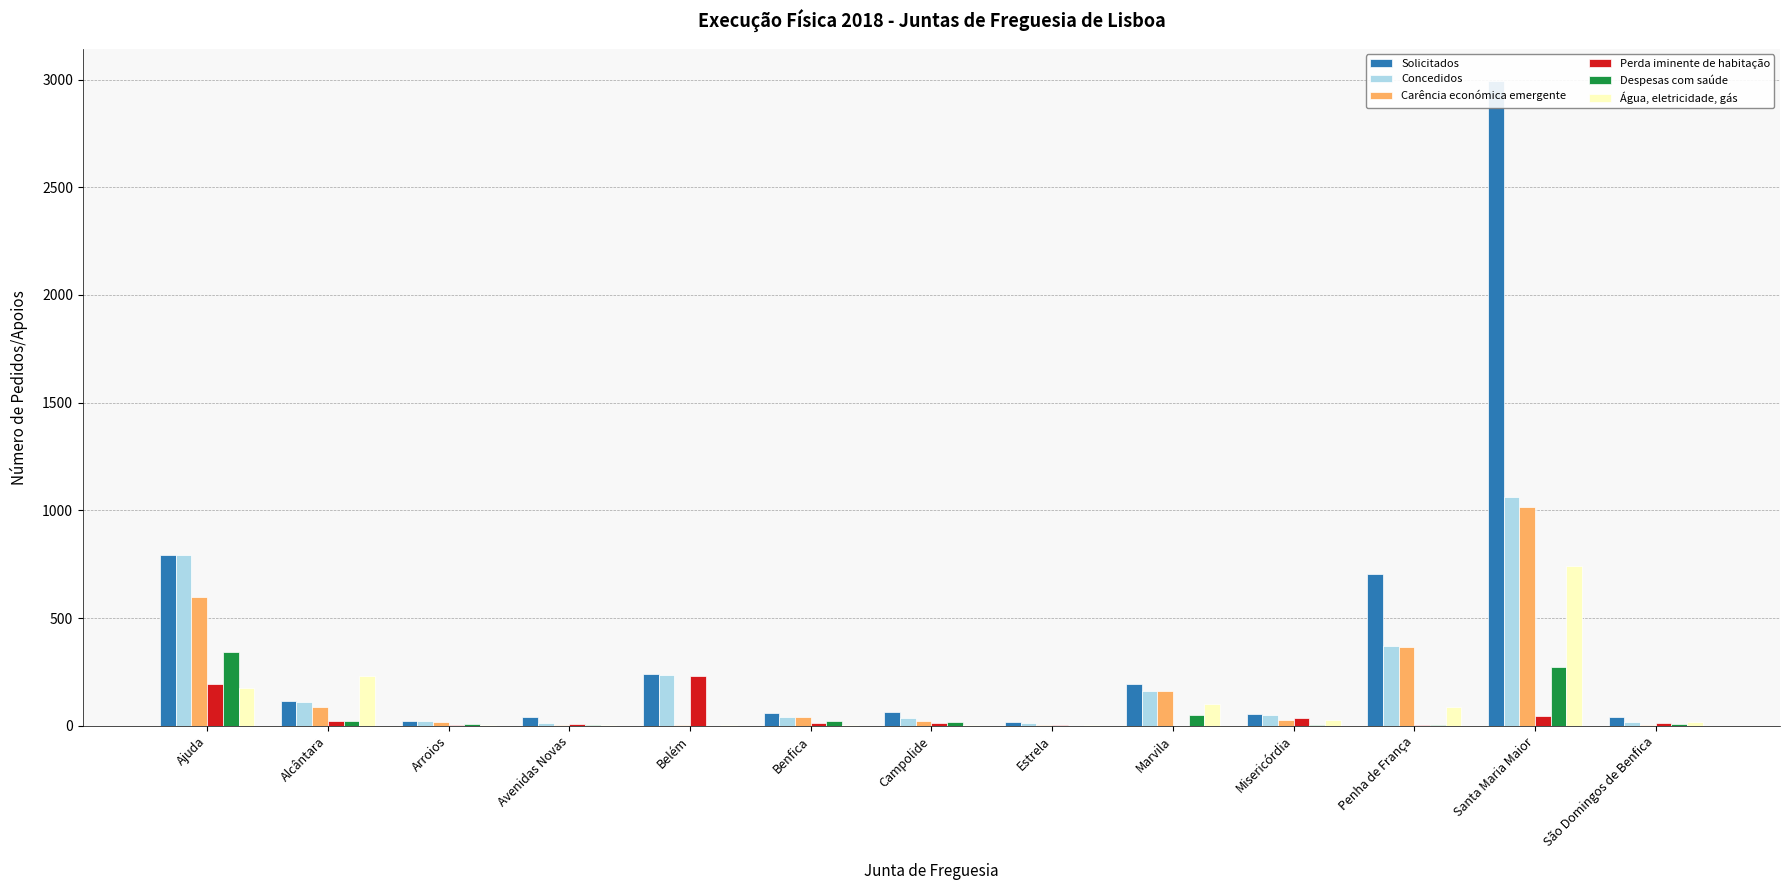

What is the total value across all series at Belém?

716